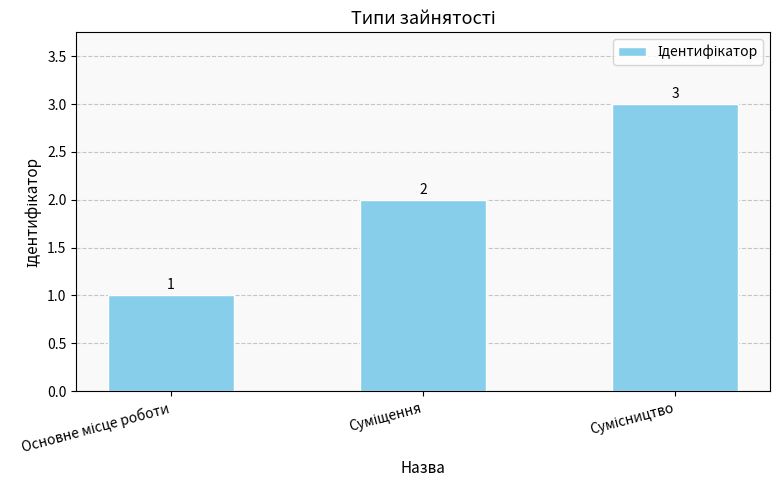

What is the maximum value shown in the chart?

3